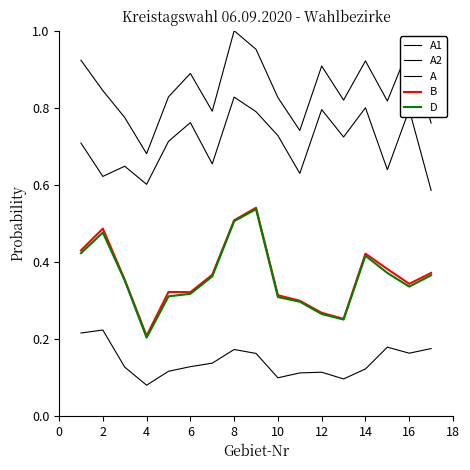

How many lines are shown in the chart?

5